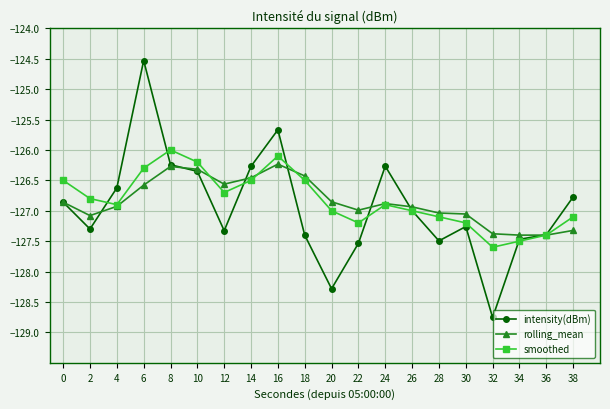

What is the spread (max minus min) of values at 18?

1.0